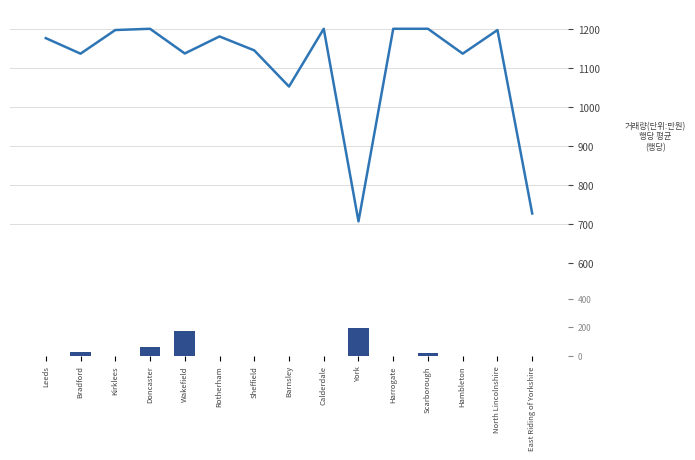

Reading left to right, list all the values displayed in this chart.

Barnsley: Leeds=1176.0	Bradford=1136.2	Kirklees=1196.8	Doncaster=1200.0	Wakefield=1136.7	Rotherham=1180.3	Sheffield=1144.7	Barnsley=1052.0	Calderdale=1200.0	York=706.2	Harrogate=1200.0	Scarborough=1200.0	Hambleton=1136.2	North Lincolnshire=1196.8	East Riding of Yorkshire=726.5
Doncaster: Leeds=0.0	Bradford=25.5	Kirklees=0.0	Doncaster=59.2	Wakefield=174.7	Rotherham=0.0	Sheffield=0.0	Barnsley=0.0	Calderdale=0.0	York=197.5	Harrogate=0.0	Scarborough=22.3	Hambleton=0.0	North Lincolnshire=0.0	East Riding of Yorkshire=0.0